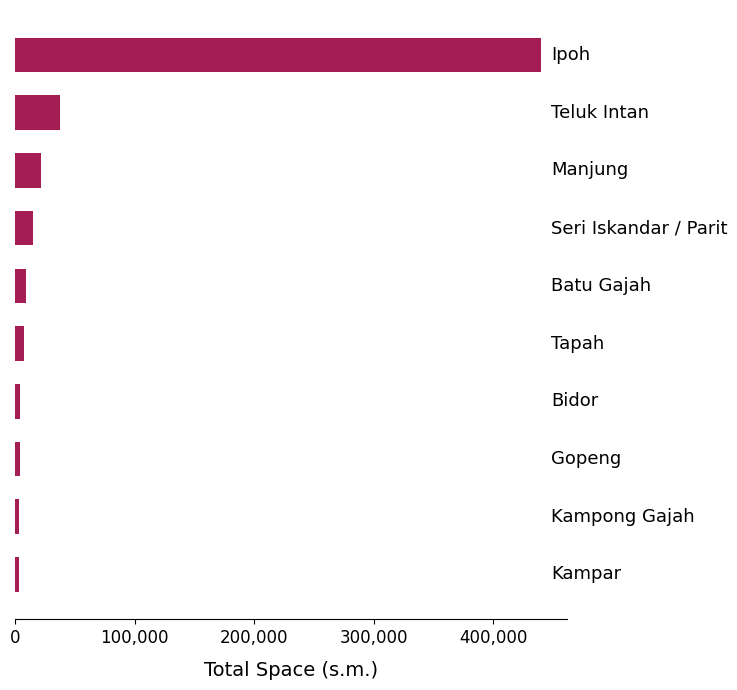

What is the sum of all values?

544261